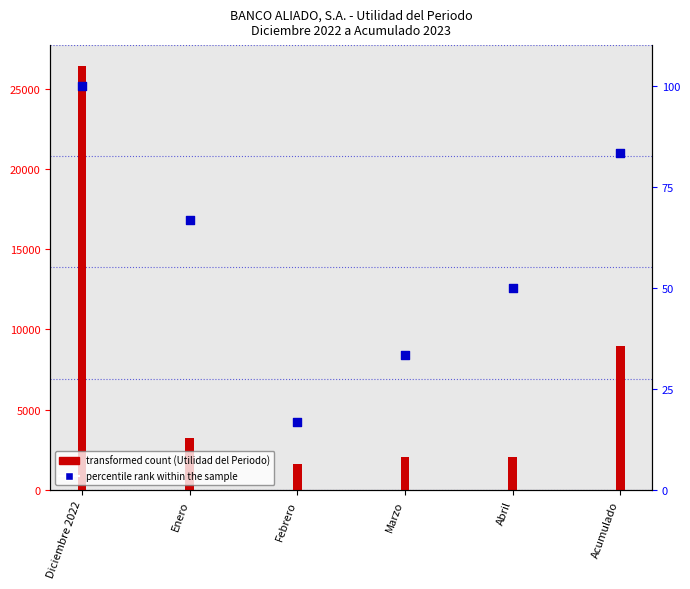

What is the change in value from Diciembre 2022 to Acumulado?

-16.7